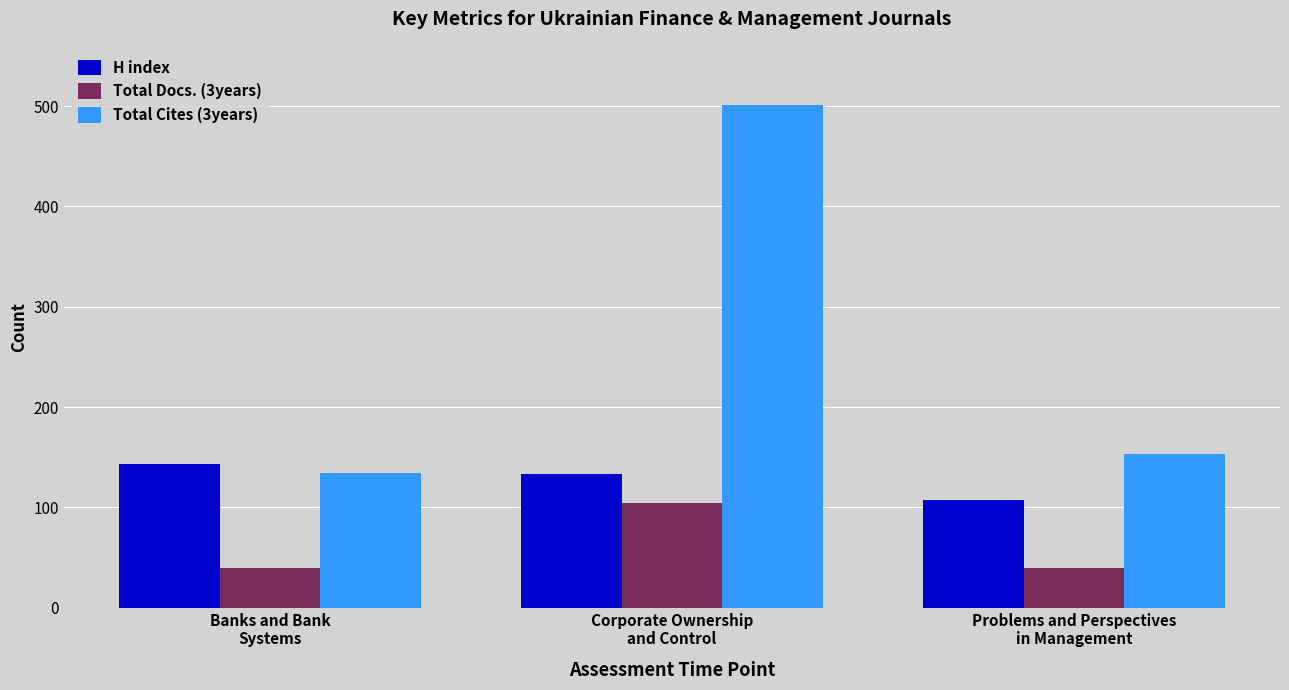

What is the greatest value displayed?

501